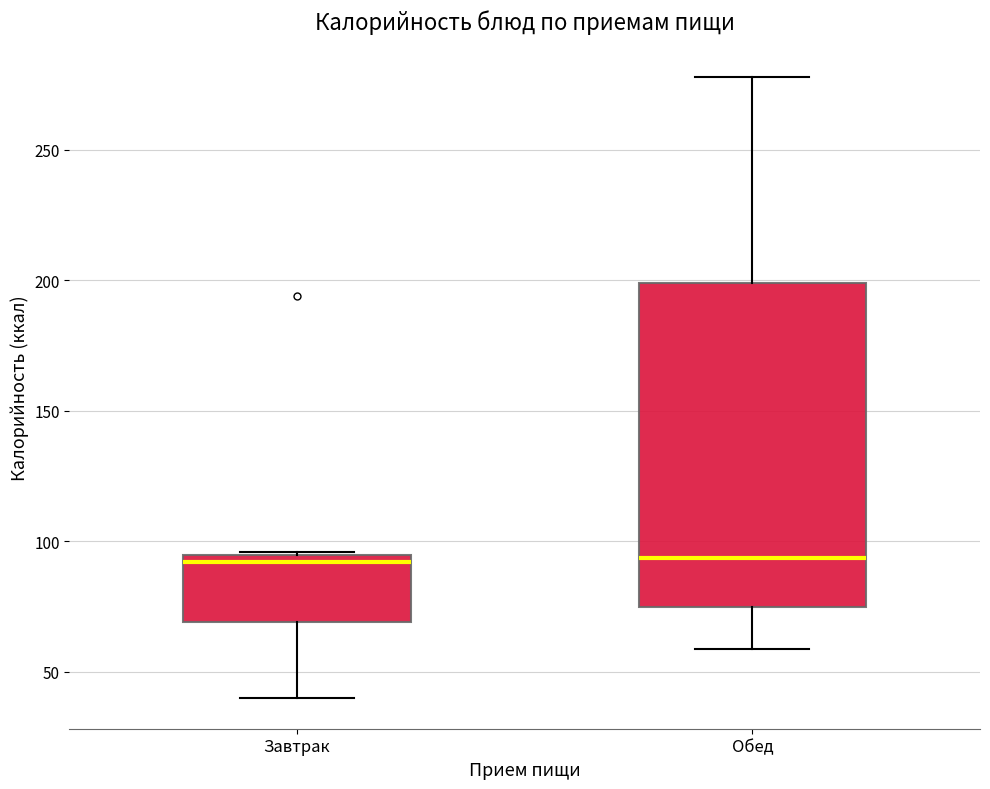

Where does the upper whisker of the box for Обед end on the y-axis? The values are not printed on the chart, so give them approximately, as read against the axis.

280